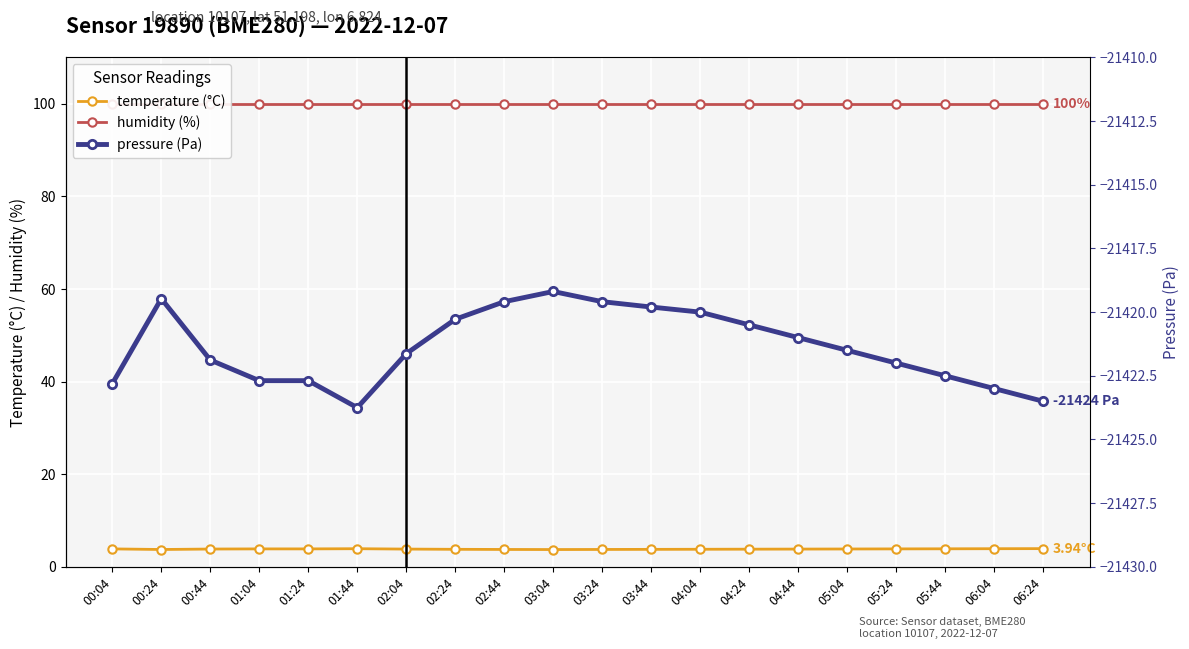

What is the value of the pressure (Pa) point at the 18th from the left?

-21422.5